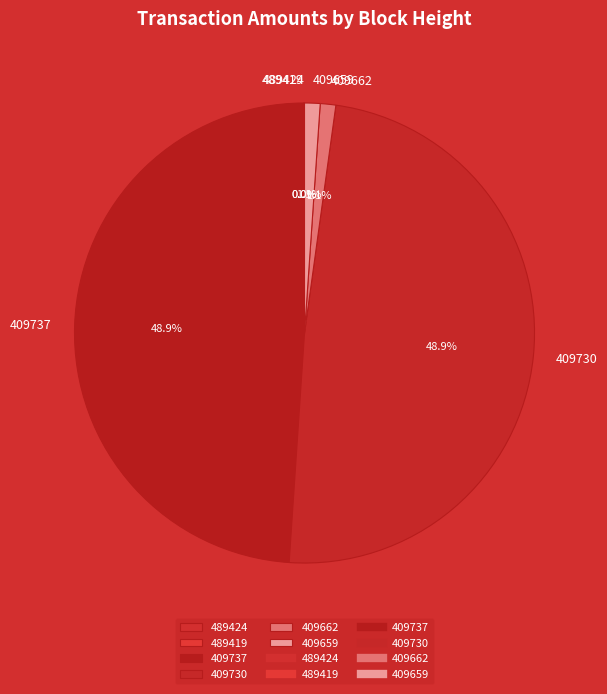

Does any single category account for the majority?

No